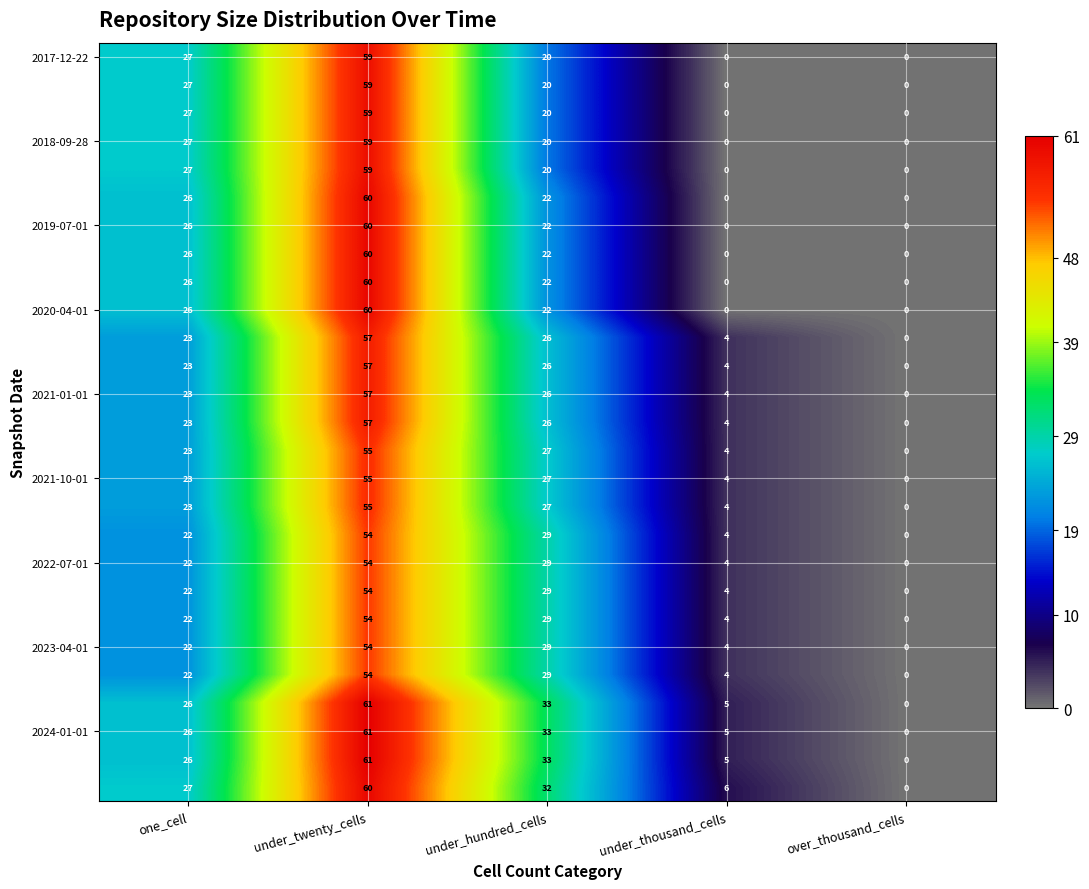

Which category has the highest value across all series?

under_twenty_cells